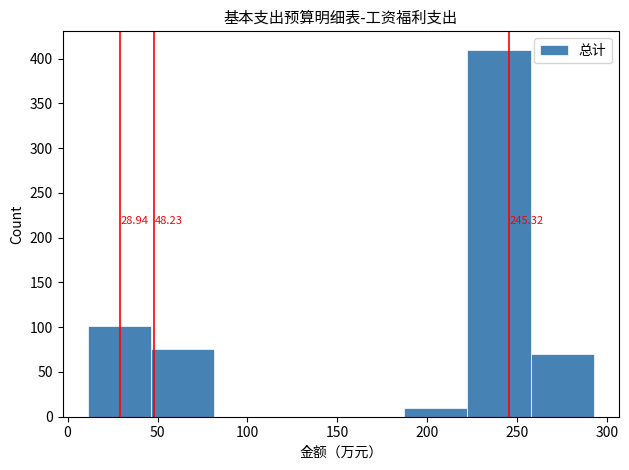

Over which range of the x-axis is the bar tallest?

220 to 255